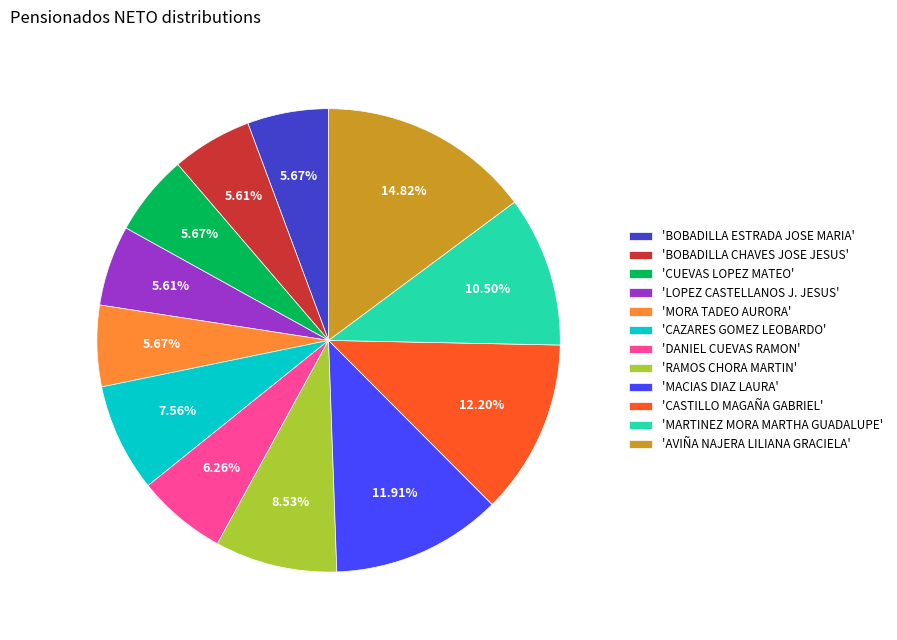

Do 'CASTILLO MAGAÑA GABRIEL' and 'CUEVAS LOPEZ MATEO' together represent more than half of the pie?

No